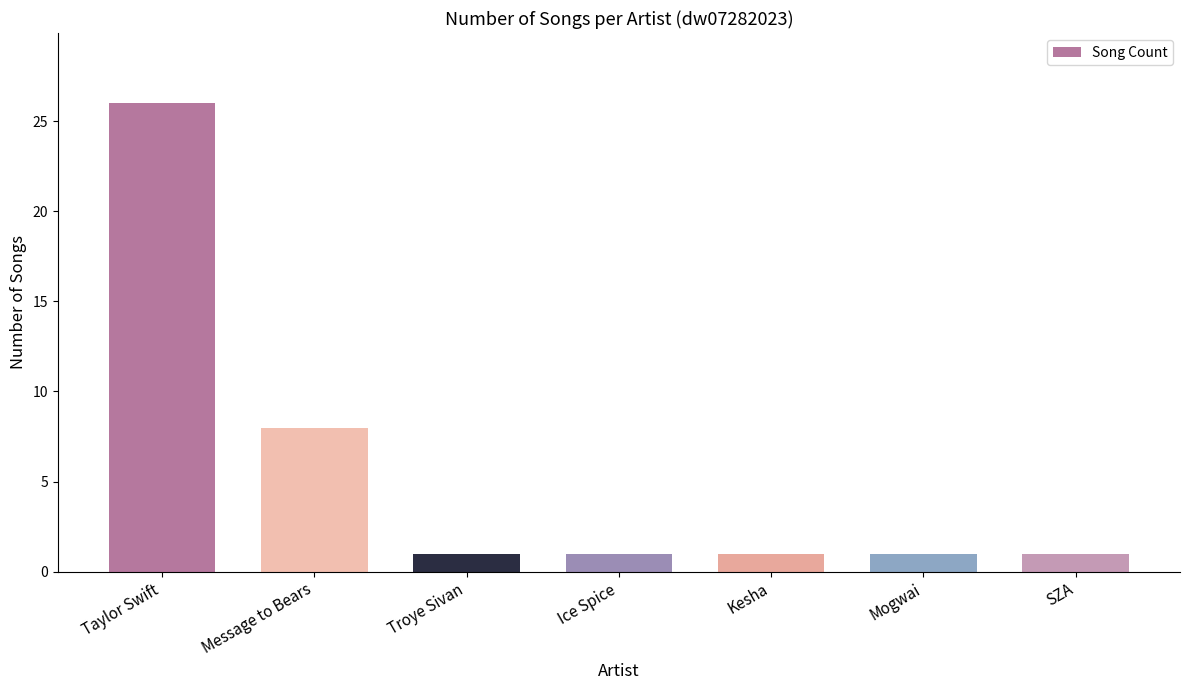

Reading left to right, extract all data points from this chart.

Taylor Swift=26	Message to Bears=8	Troye Sivan=1	Ice Spice=1	Kesha=1	Mogwai=1	SZA=1